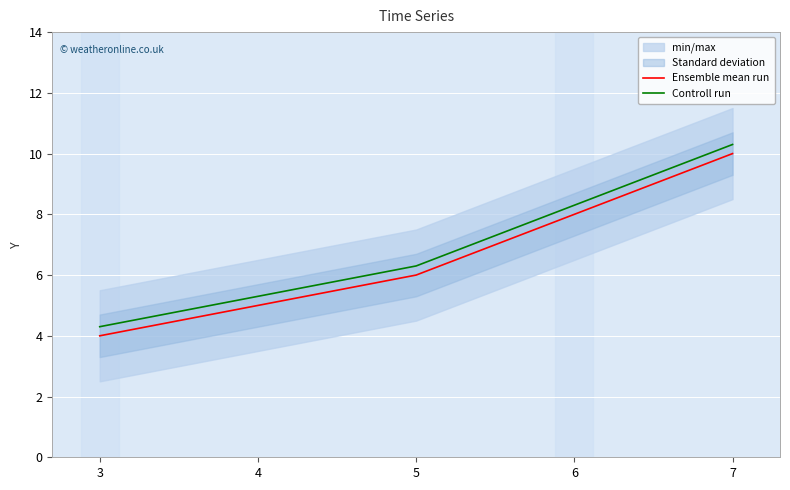

At which label is Controll run closest to 7?

5